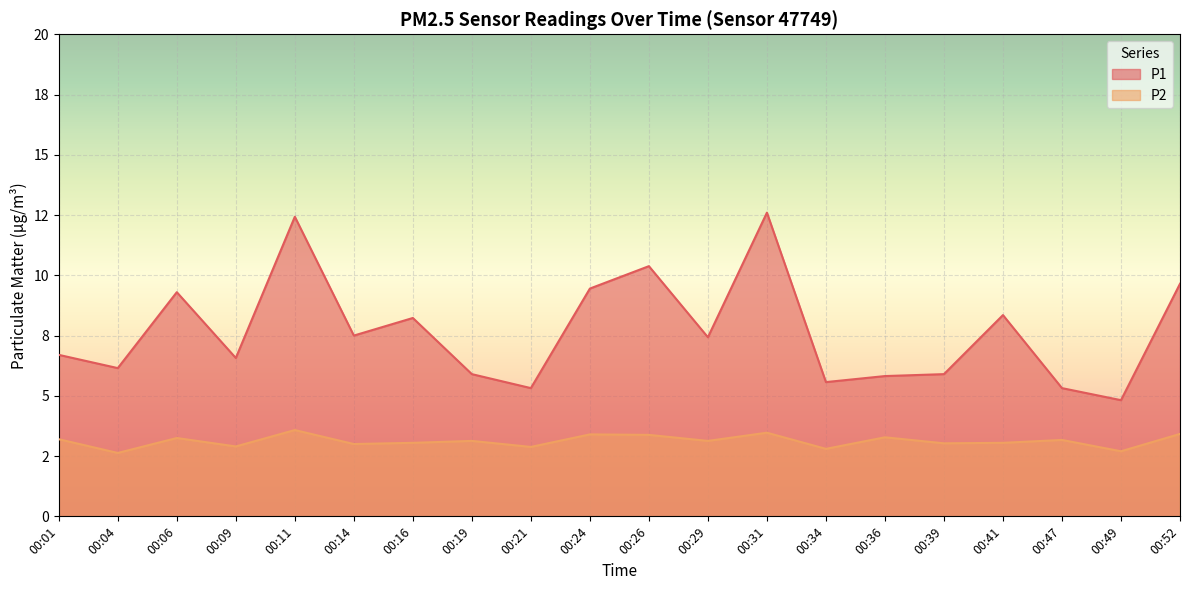

What is the total value across all series at 00:49?

7.5